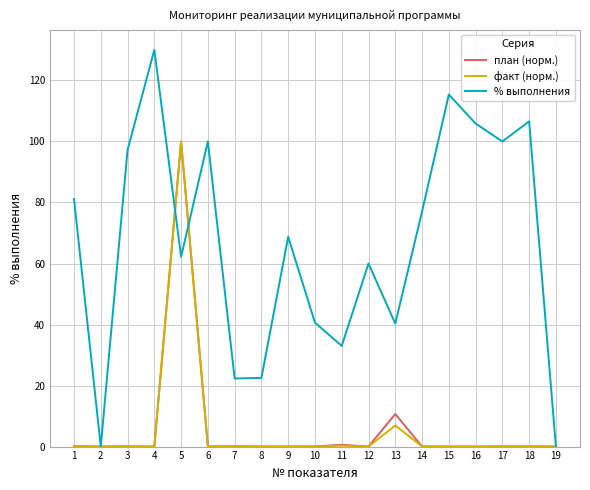

Which series has the largest range (max minus min)?

% выполнения